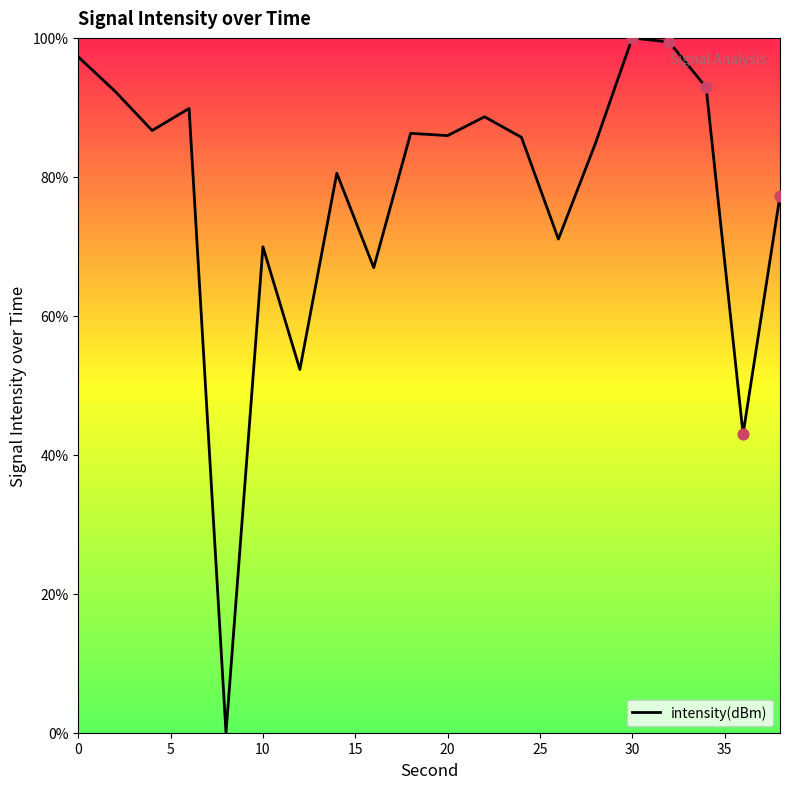

What is the maximum value shown in the chart?

100.0